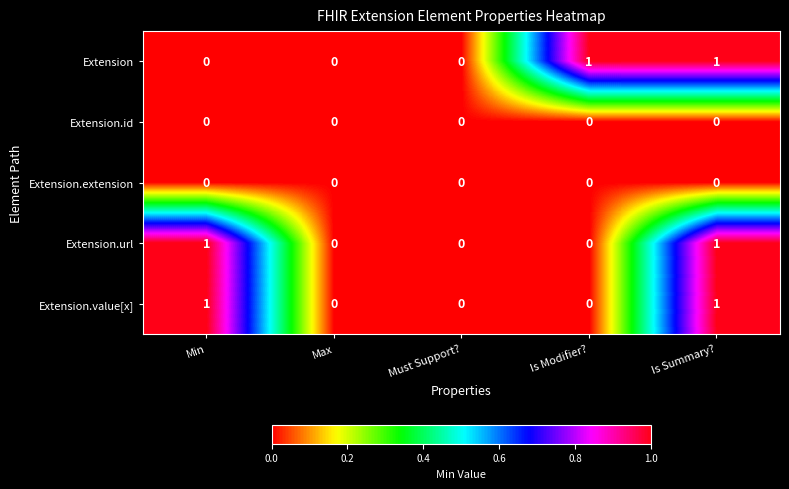

True or false: Extension.value[x] has a value of 0 at Is Modifier?.

True